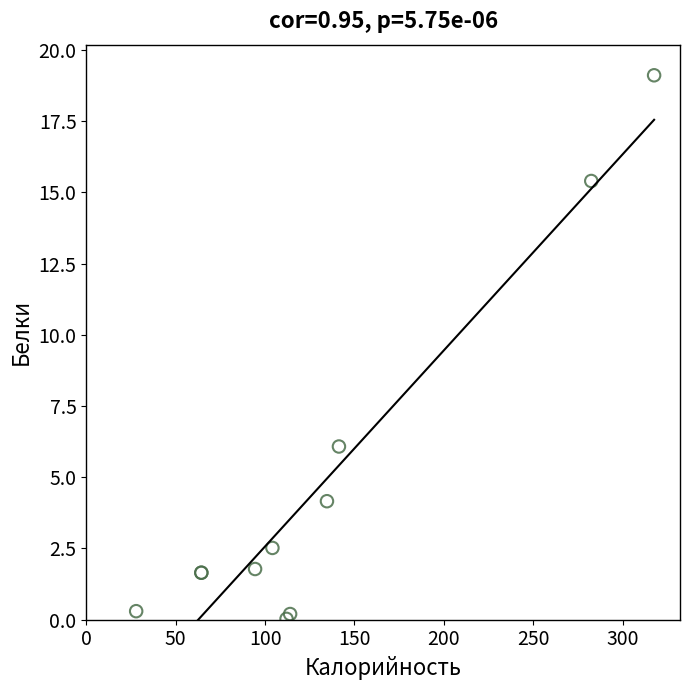

What Y value in the scatter plot is closest to 9?

6.1